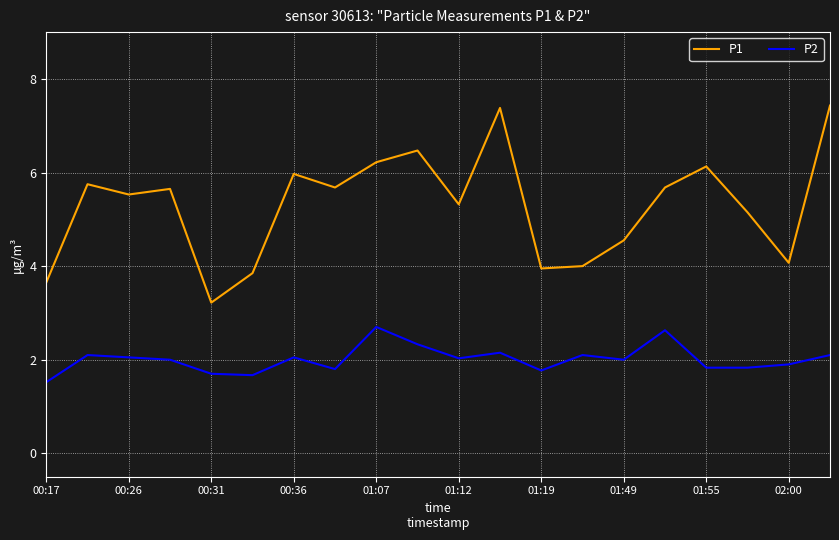

Rank the series by their maximum value, from lowest to highest.

P2, P1